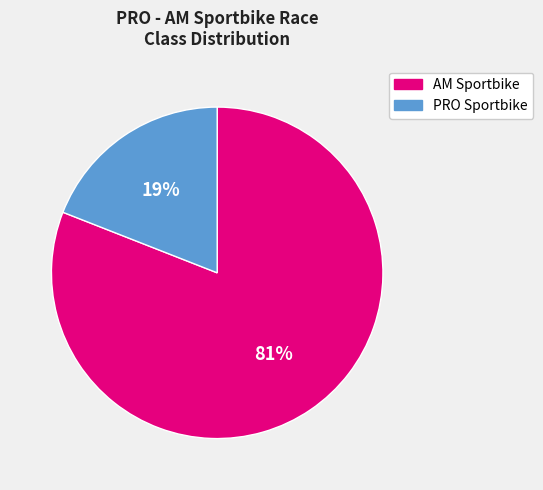

Rank the categories by value from highest to lowest.

AM Sportbike, PRO Sportbike